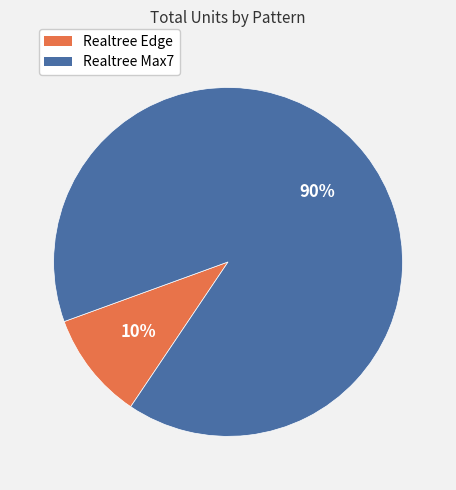

Count the number of slices in the pie.

2